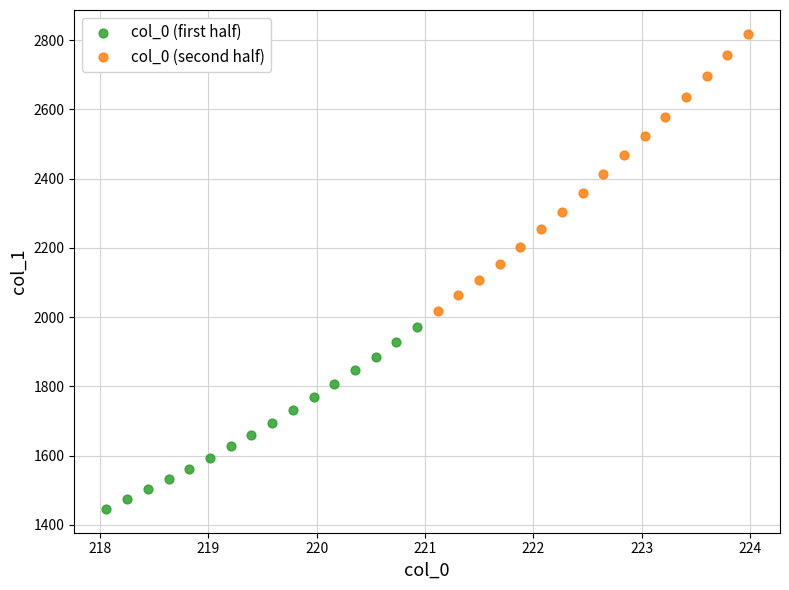

Which series has the largest Y range (max minus min)?

col_0 (second half)